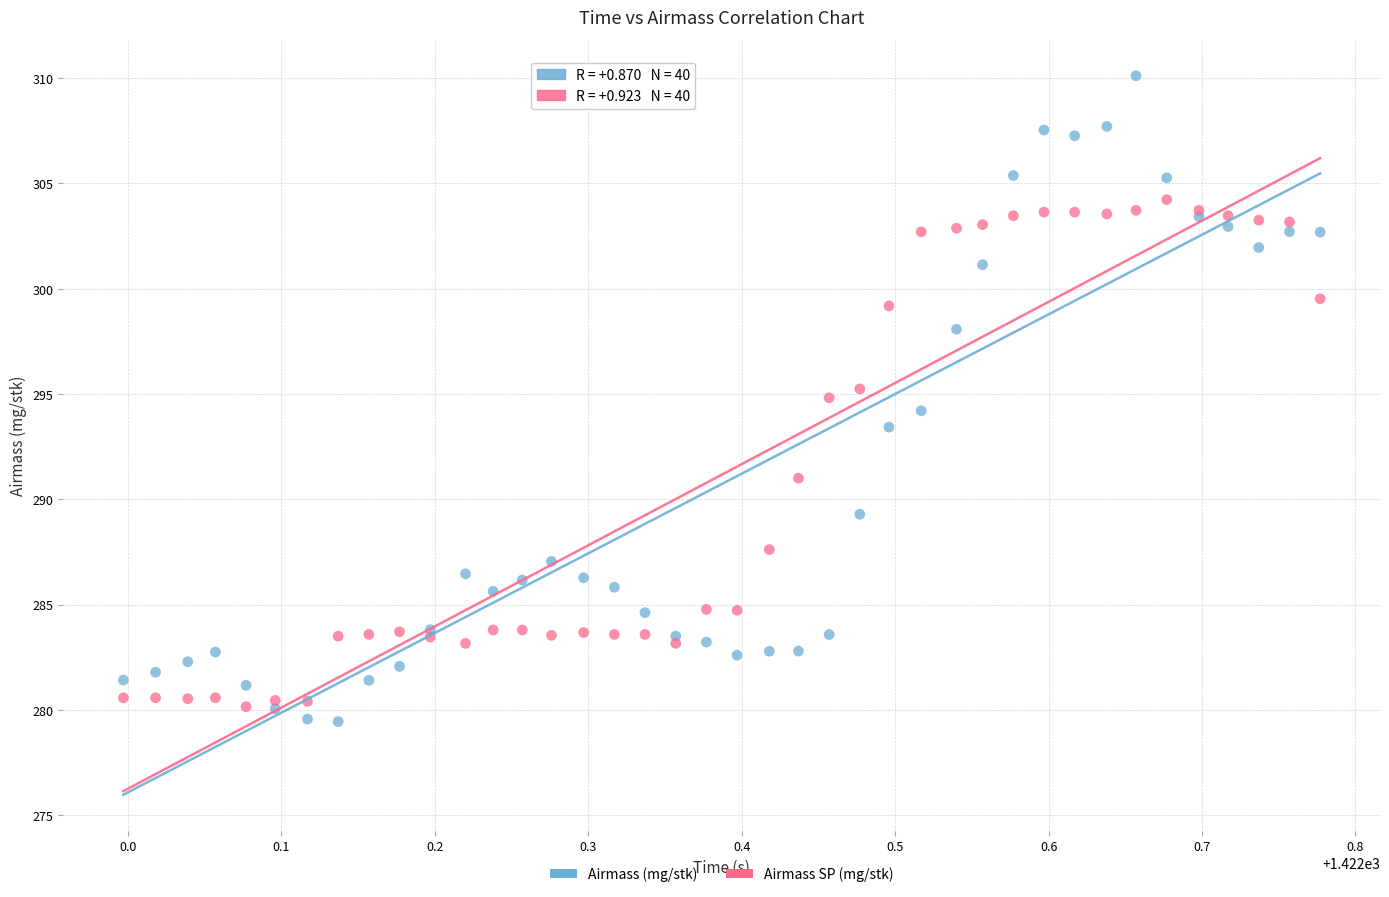

Which series contains the lowest Y value?

Airmass (mg/stk)